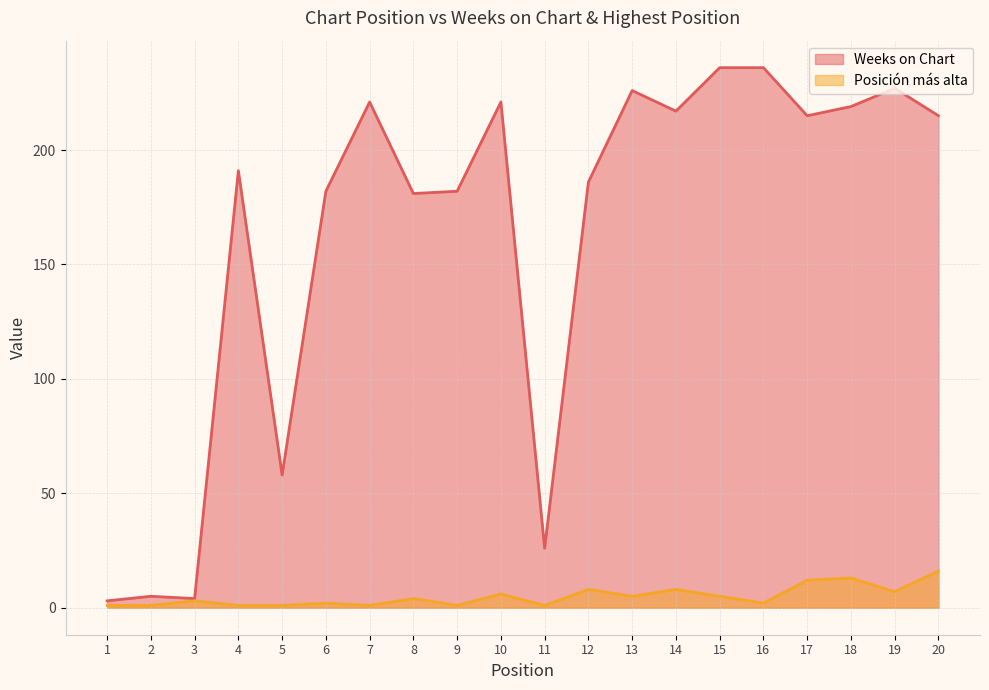

What is the sum of all Weeks on Chart values?

3251